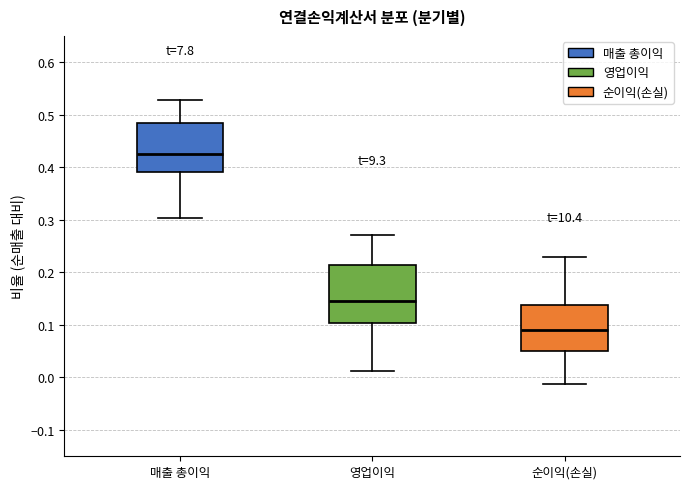

Comparing the boxes themselves (not the whiskers), which one is the tallest?

영업이익